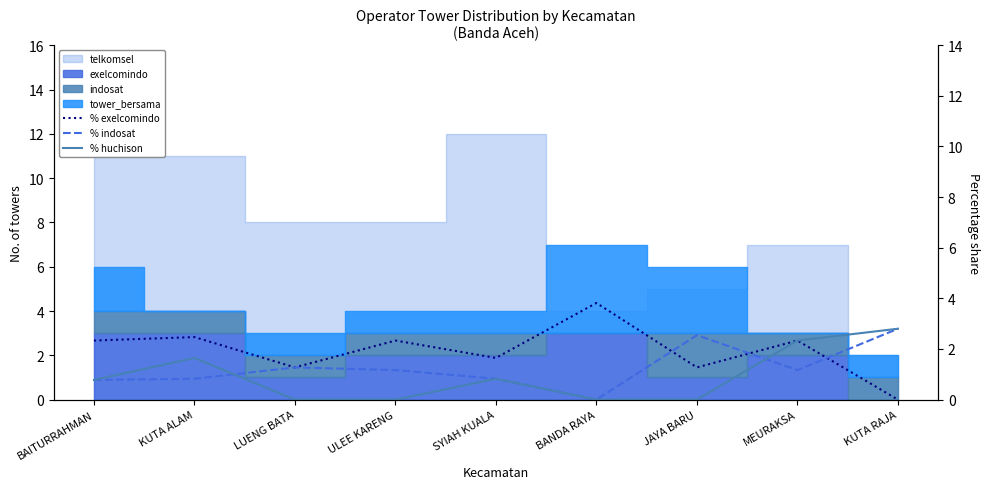

What is the sum of all % huchison values?

8.4